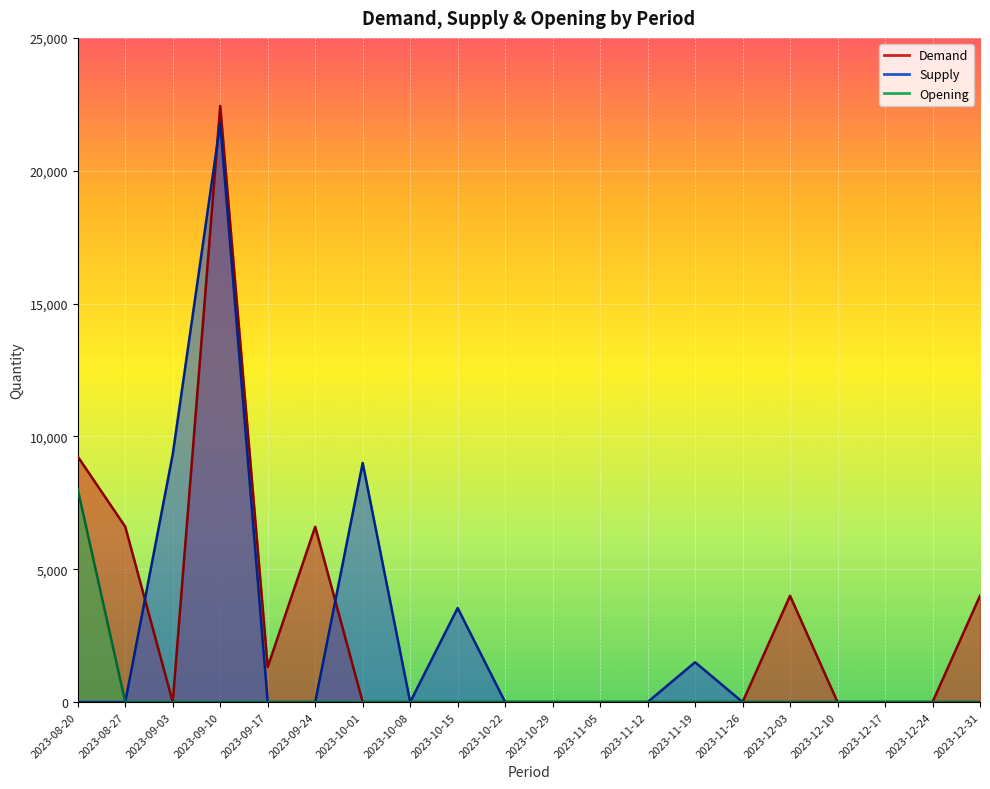

At which category does Demand reach its first local peak?

2023-09-10